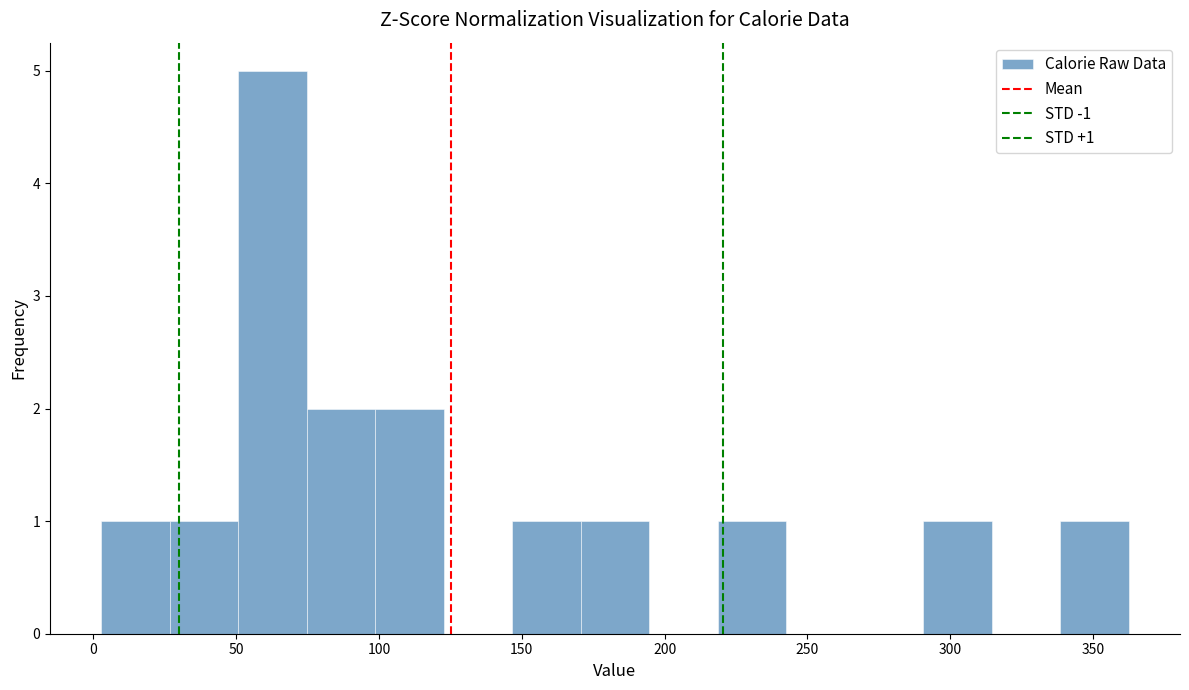

Which range on the x-axis has the tallest bar?

50 to 75